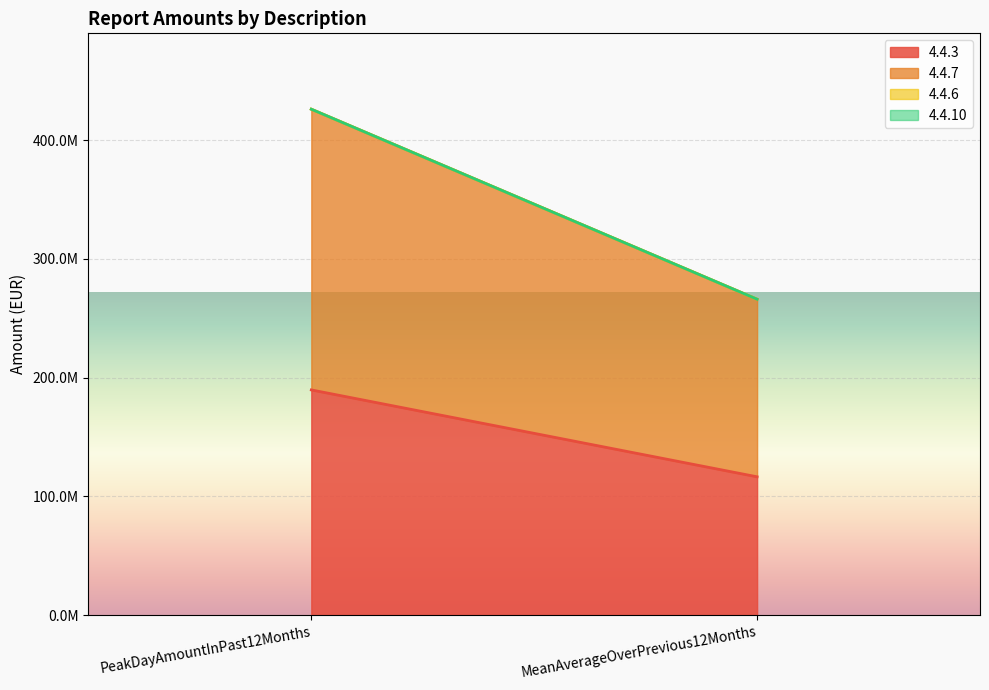

Rank the series at PeakDayAmountInPast12Months from highest to lowest value.

4.4.7, 4.4.3, 4.4.6, 4.4.10